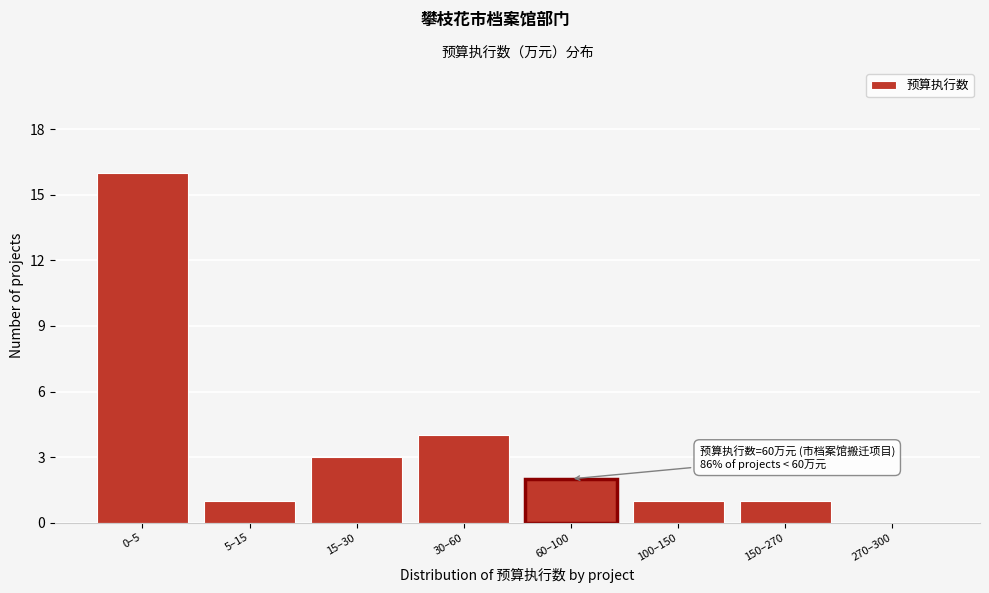

Reading right to left, transcribe all the data shown in this chart.

270–300=0	150–270=1	100–150=1	60–100=2	30–60=4	15–30=3	5–15=1	0–5=16